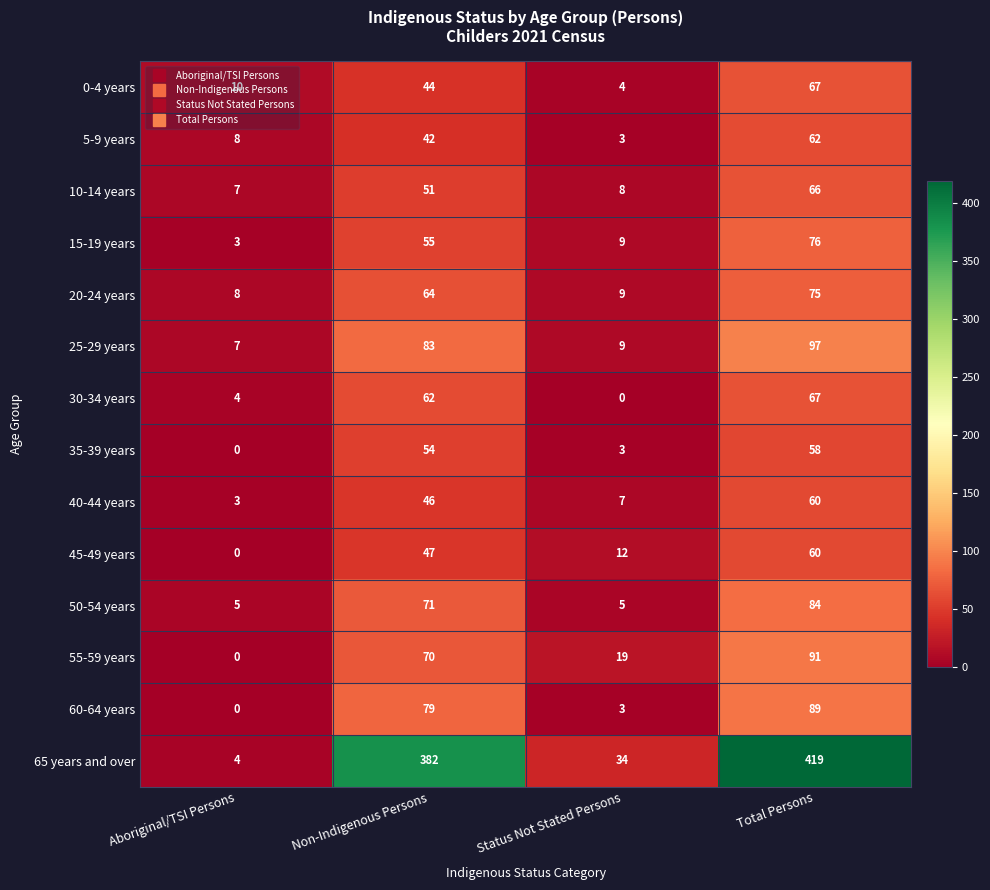

At which category is the sum across all series the highest?

Total Persons